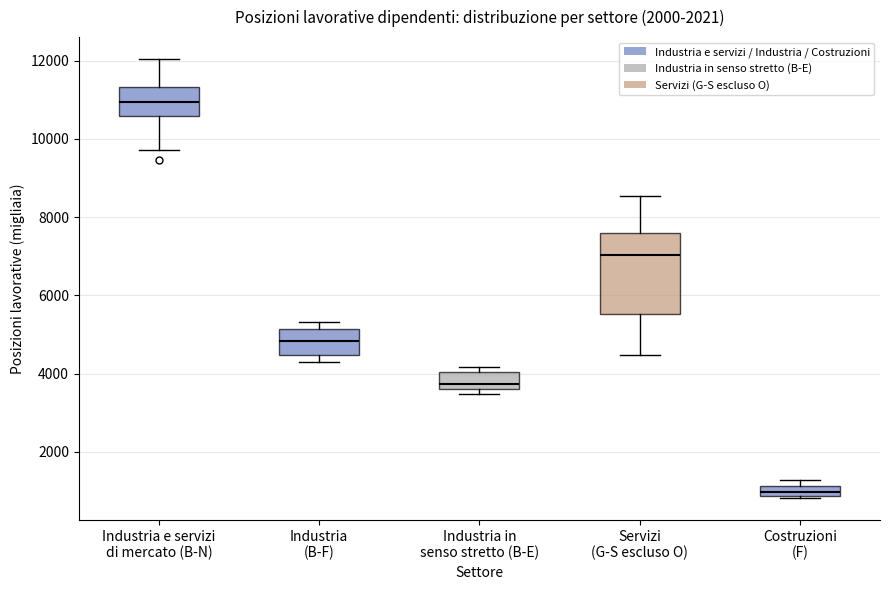

Comparing the boxes themselves (not the whiskers), which one is the tallest?

Servizi (G-S escluso O)